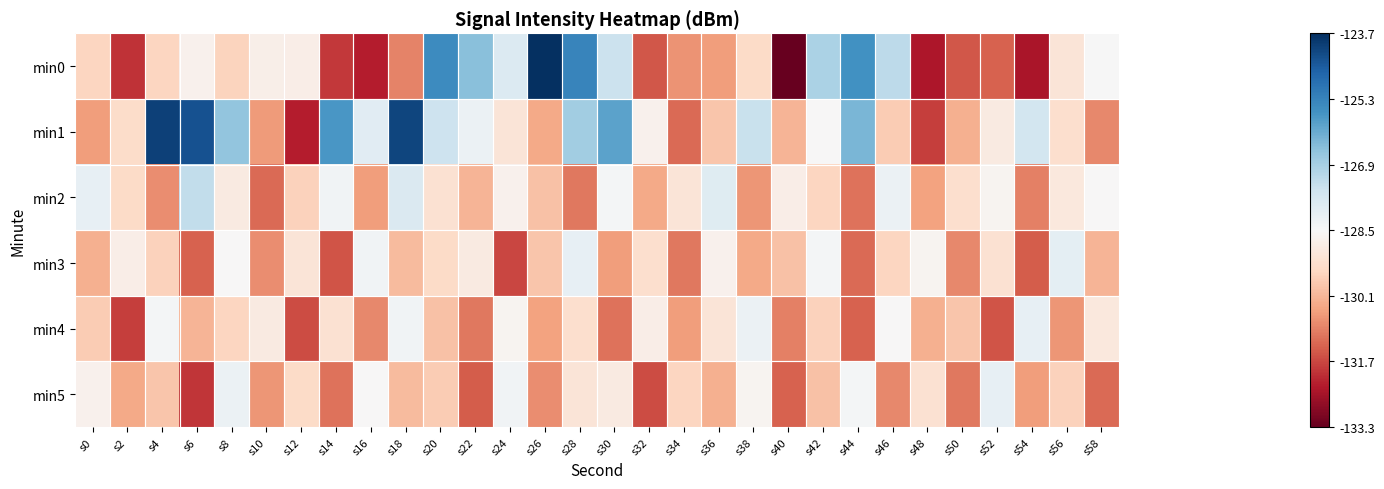

Which category has the highest value across all series?

s26